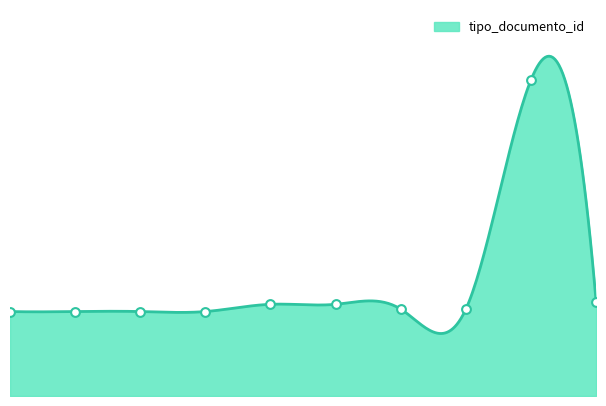

Which has a higher value, 5 or 1?

5